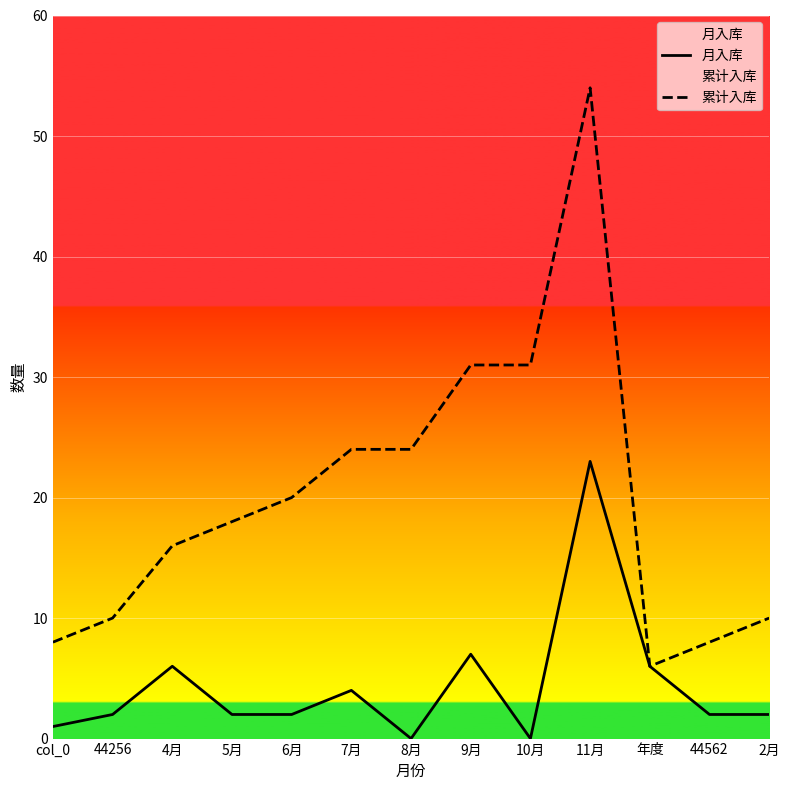

At which category is the sum across all series the highest?

11月